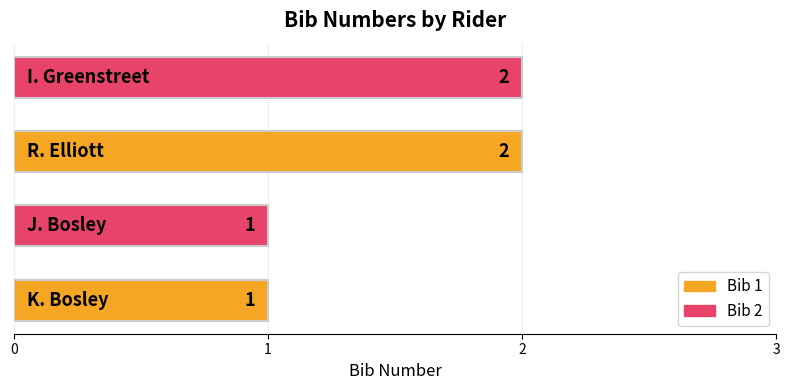

What is the greatest value displayed?

2